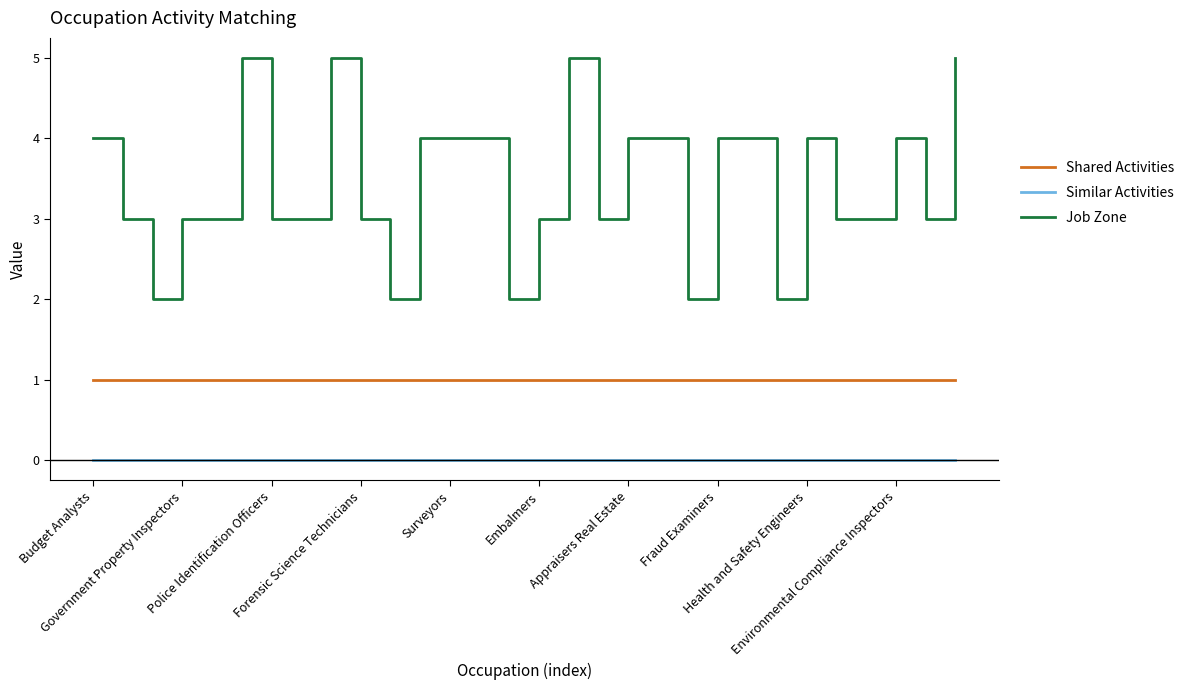

Which series has the largest range (max minus min)?

Job Zone